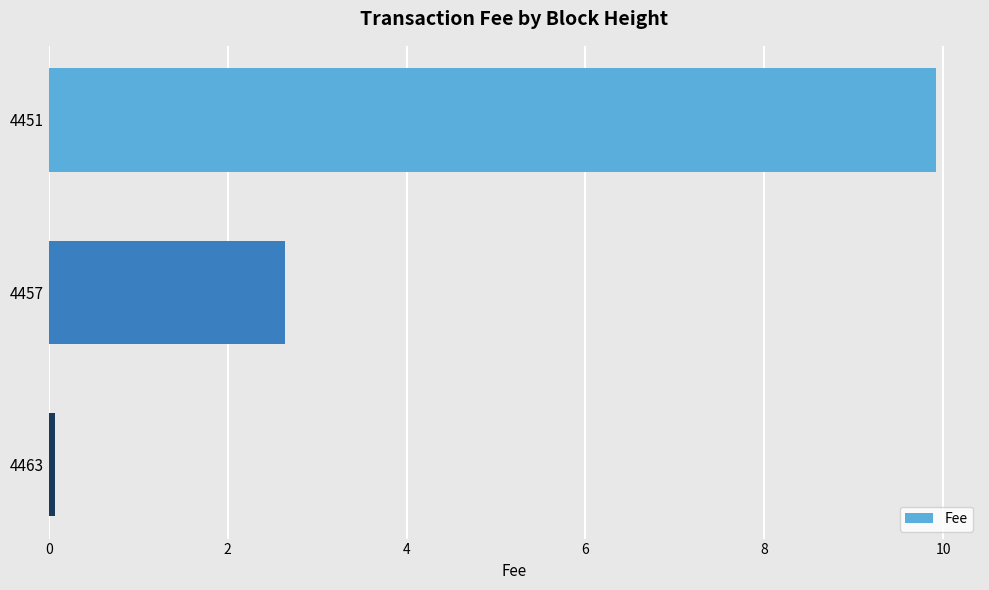

How many categories are shown in the chart?

3